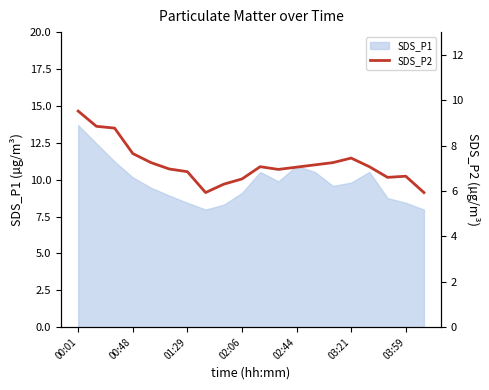

The value of SDS_P1 at 03:59 is 8.4. True or false?

True